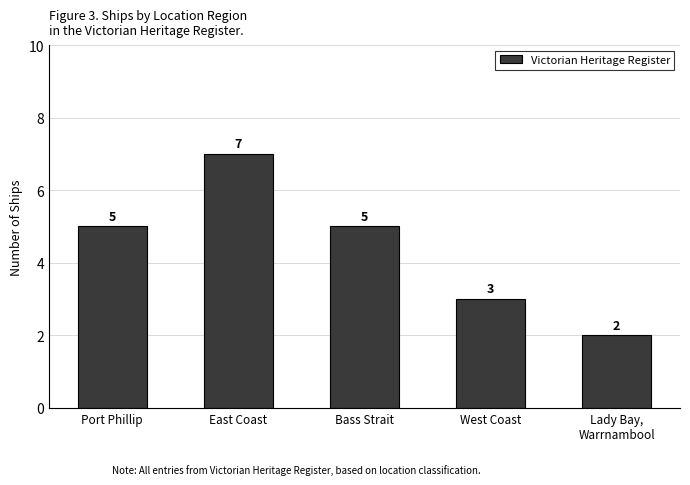

What is the value of the 3rd bar from the left?

5